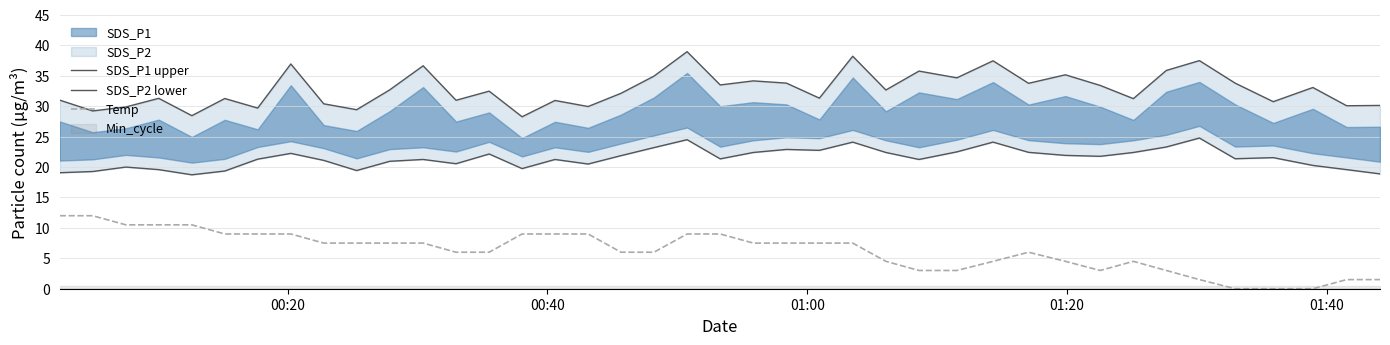

How many lines are shown in the chart?

3